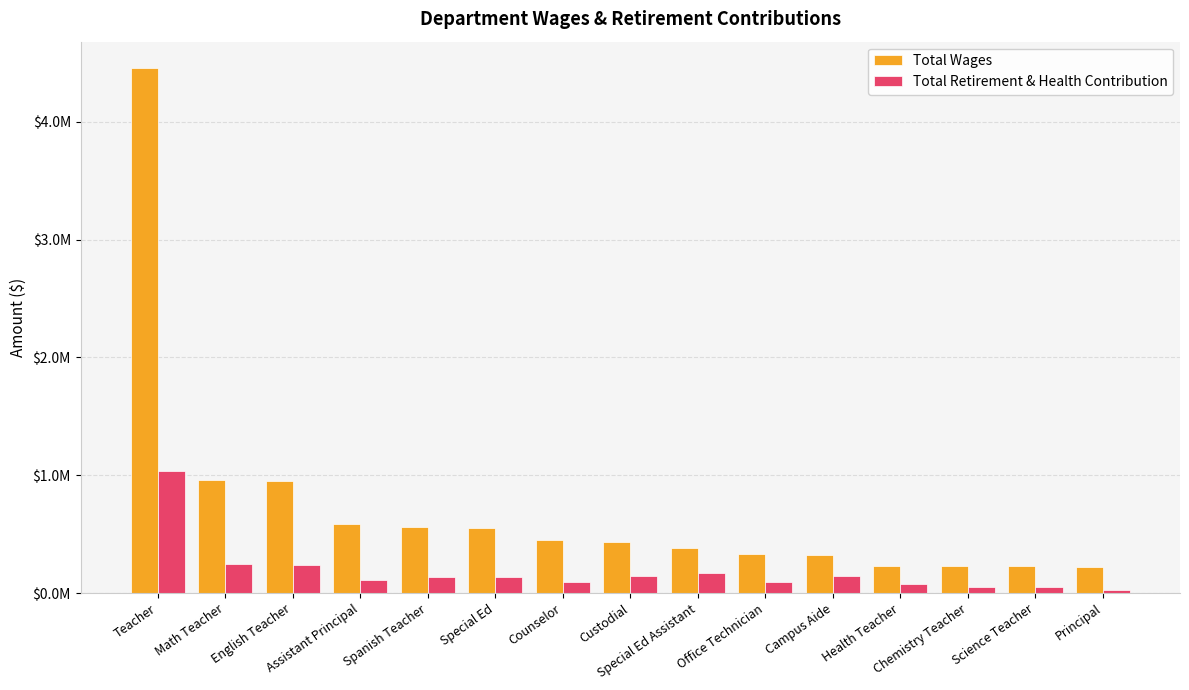

What is the sum of the Total Wages values at Special Ed Assistant and Counselor?

831911